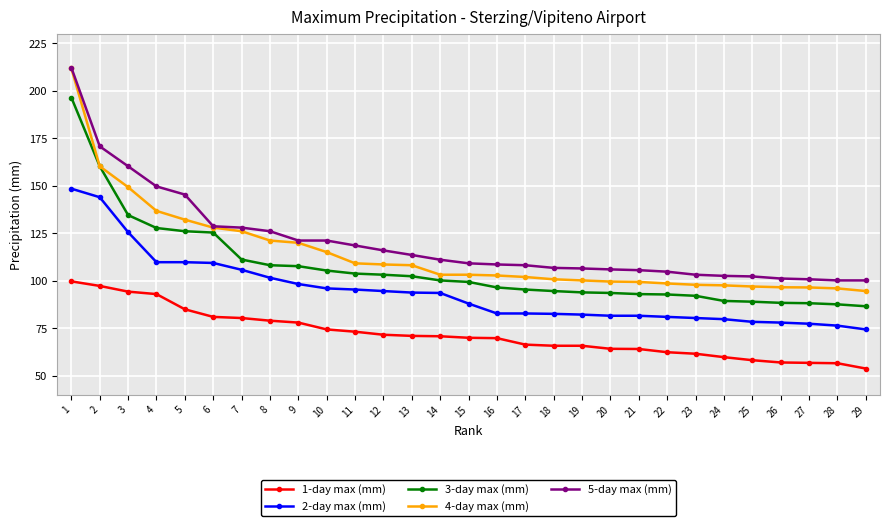

What are all the series names shown in the legend?

1-day max (mm), 2-day max (mm), 3-day max (mm), 4-day max (mm), 5-day max (mm)